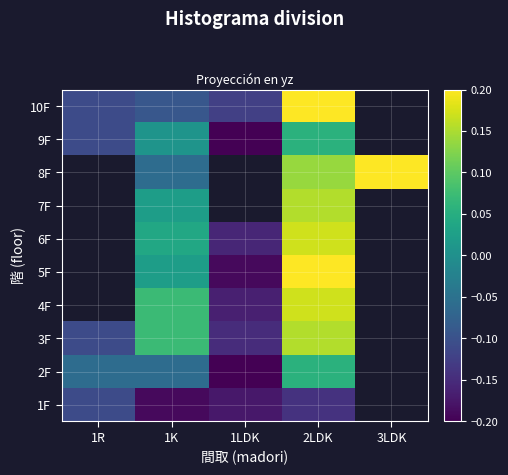

What is the difference between the maximum and minimum values in the 1F series?

0.1